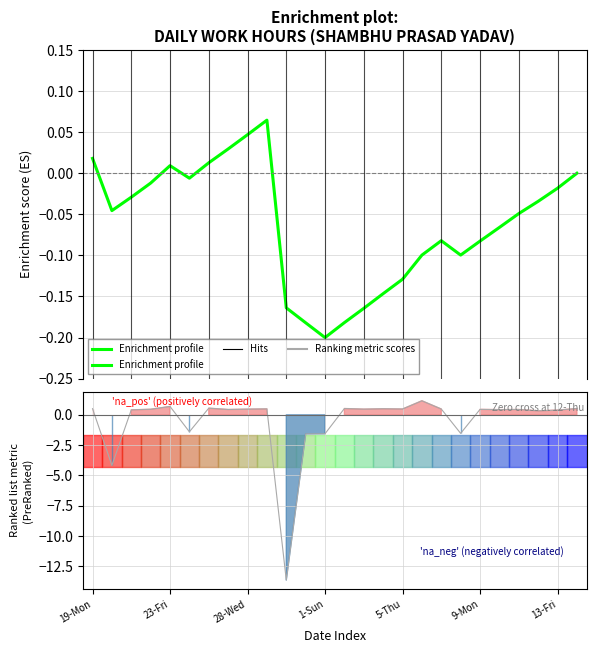

How many values are below zero?

19